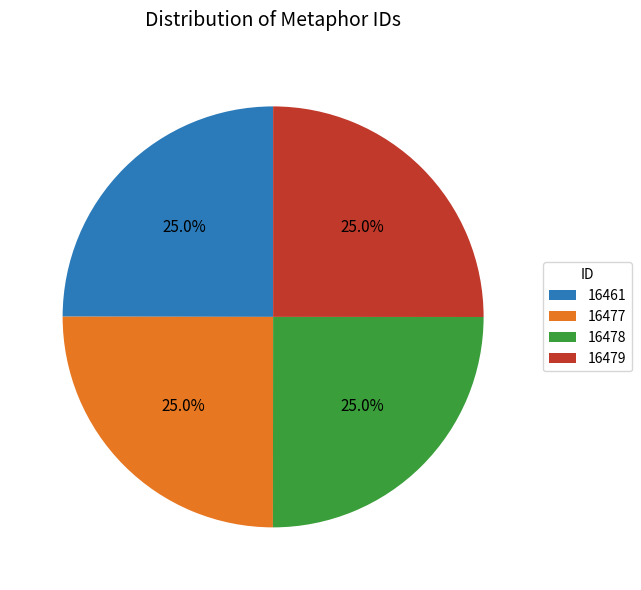

To the nearest percent, what is the average slice percentage?

25%